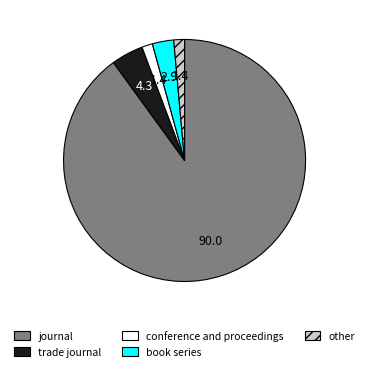

How many segments does this pie chart have?

5